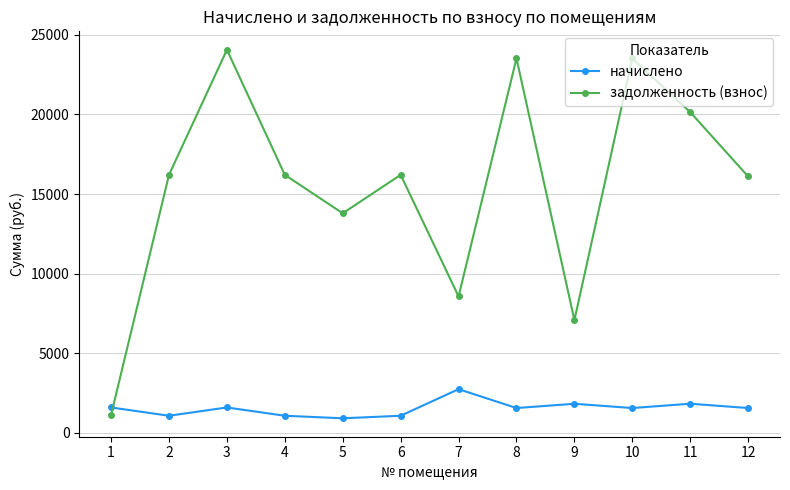

At how many categories does at least one series exceed 4091?

11